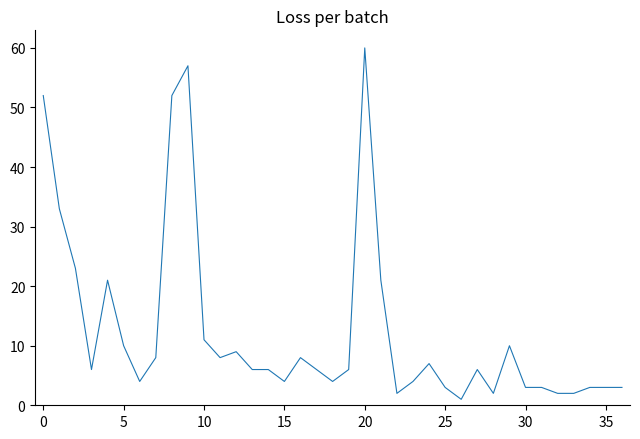

What is the difference between the maximum and minimum values?

59